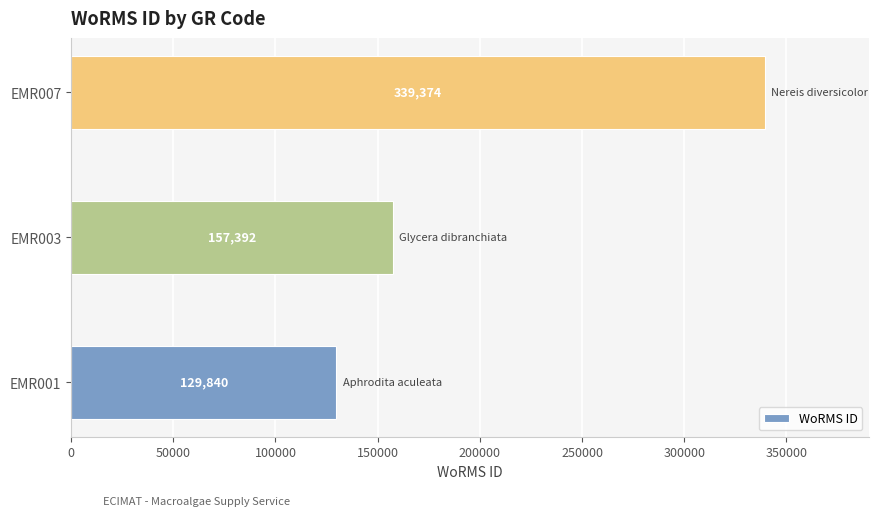

How many bars are there in total?

3